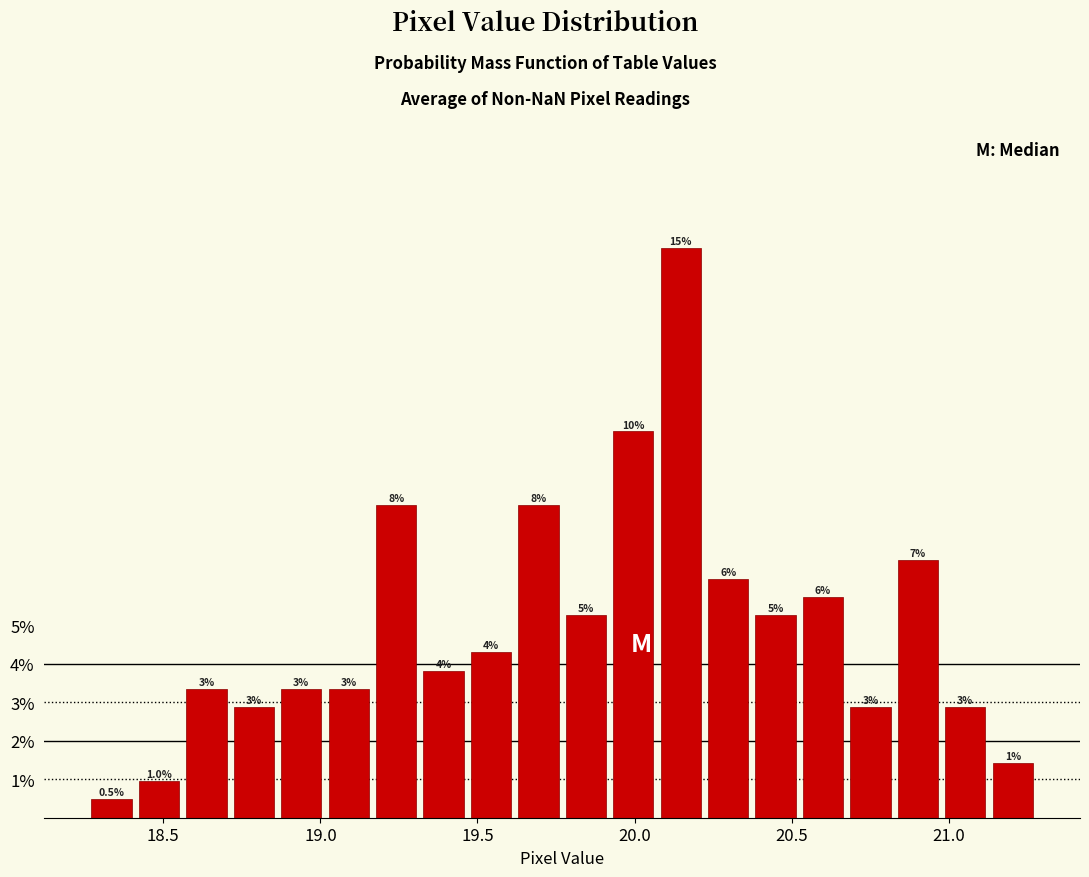

Around what value on the x-axis is the tallest bar? Give the approximate position of its centre, as read against the axis.

20.15